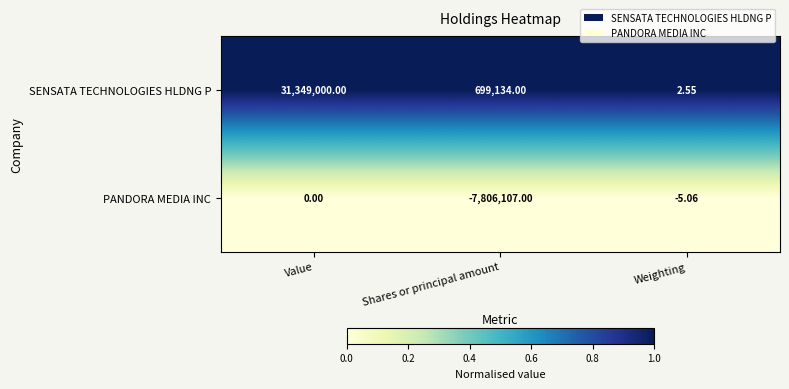

At which label does SENSATA TECHNOLOGIES HLDNG P reach its peak?

Value